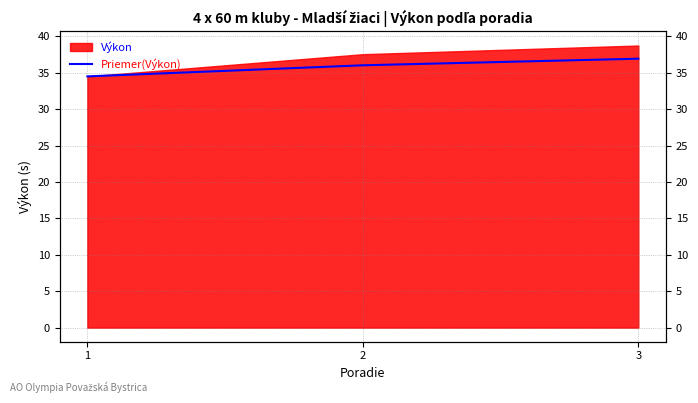

Approximately how many times larger is the value at 1 compared to 3?

0.9